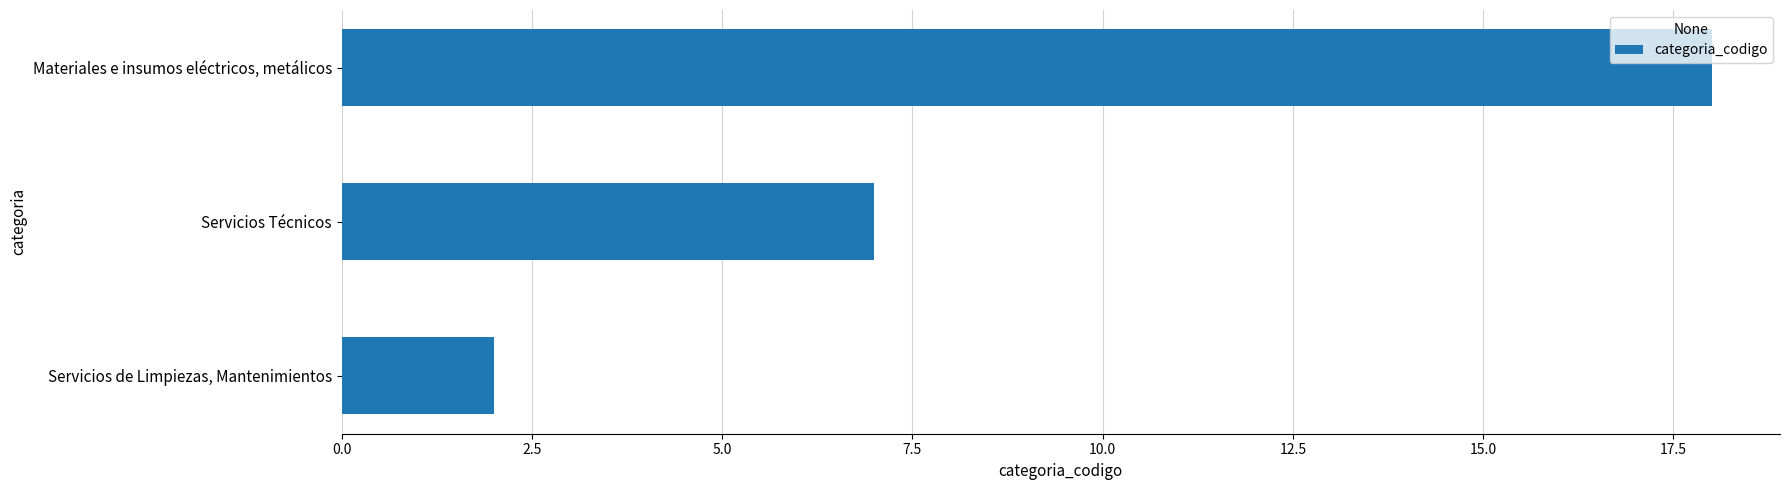

List the labels in order of value, largest first.

Materiales e insumos eléctricos, metálicos, Servicios Técnicos, Servicios de Limpiezas, Mantenimientos